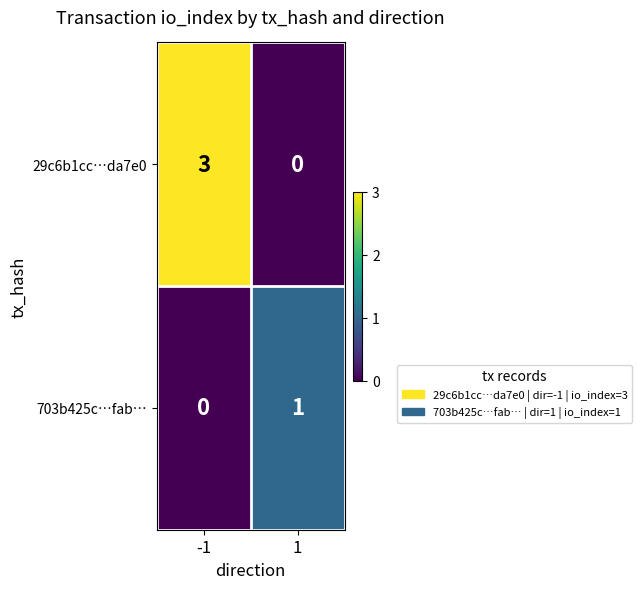

Which series has the largest total across all categories?

29c6b1cc…da7e0